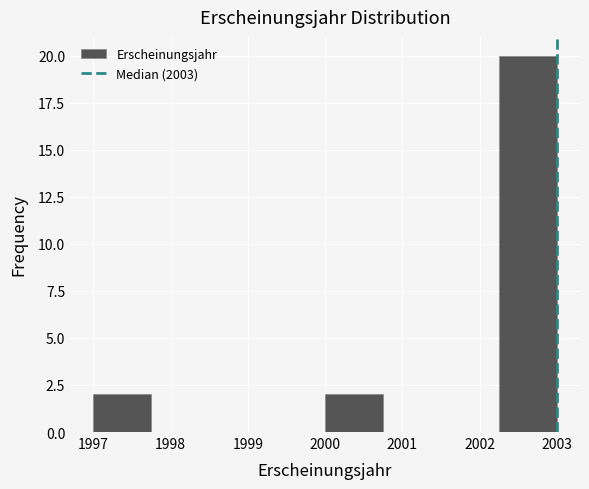

Reading left to right, transcribe this chart: for each bar, give the range it covers on the x-axis and its height. Neither the bar edges nor the heights are printed on the chart, so give them approximately, as read against the axes.

1997.00 to 1997.75: 2
1997.75 to 1998.50: 0
1998.50 to 1999.25: 0
1999.25 to 2000.00: 0
2000.00 to 2000.75: 2
2000.75 to 2001.50: 0
2001.50 to 2002.25: 0
2002.25 to 2003.00: 20